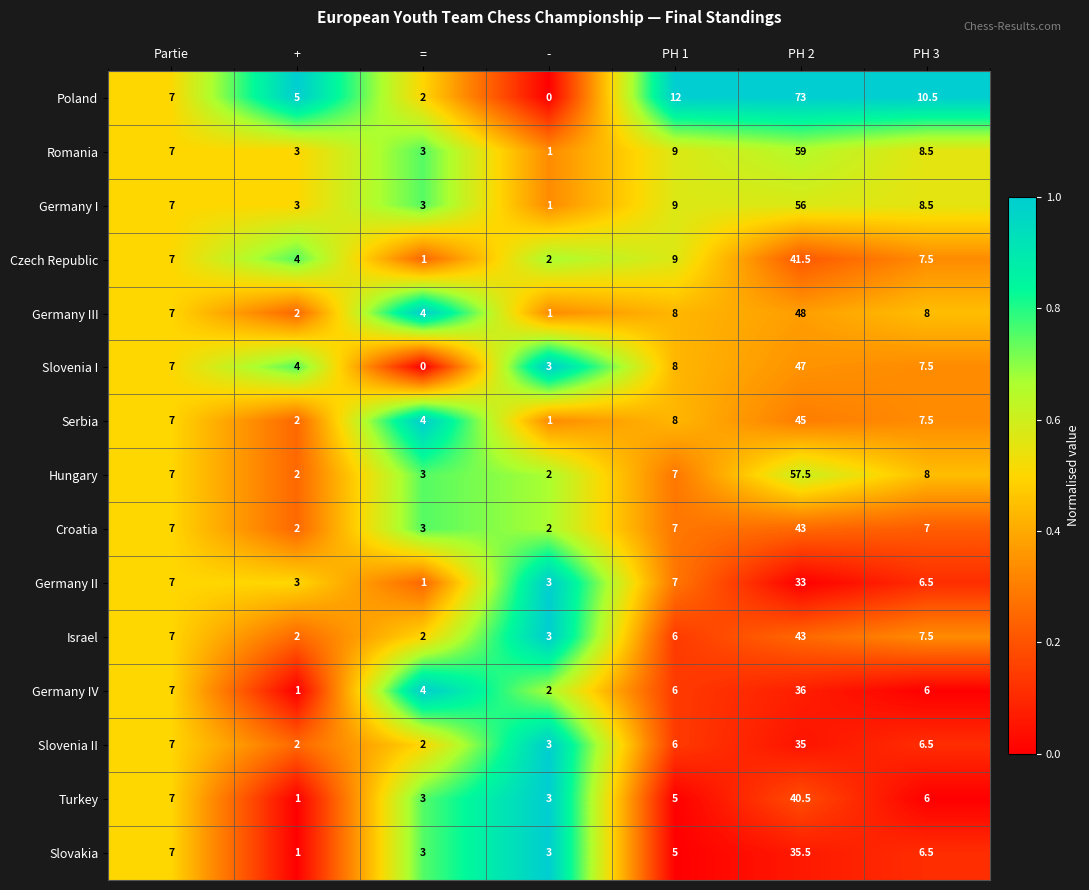

At how many categories does at least one series exceed 0?

7